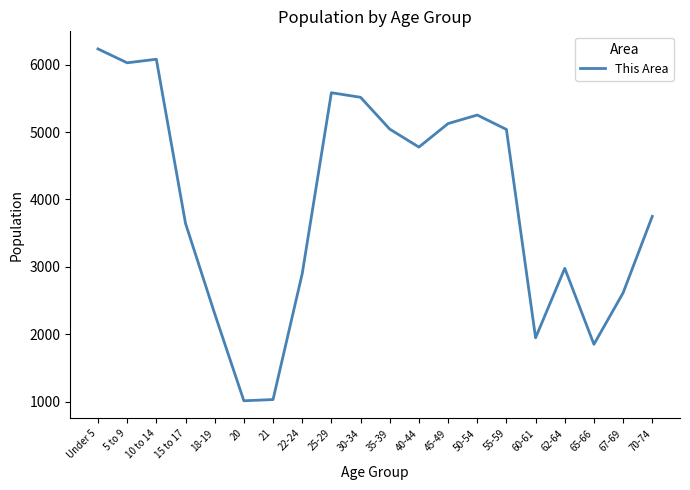

What is the change in value from 50-54 to 60-61?

-3306